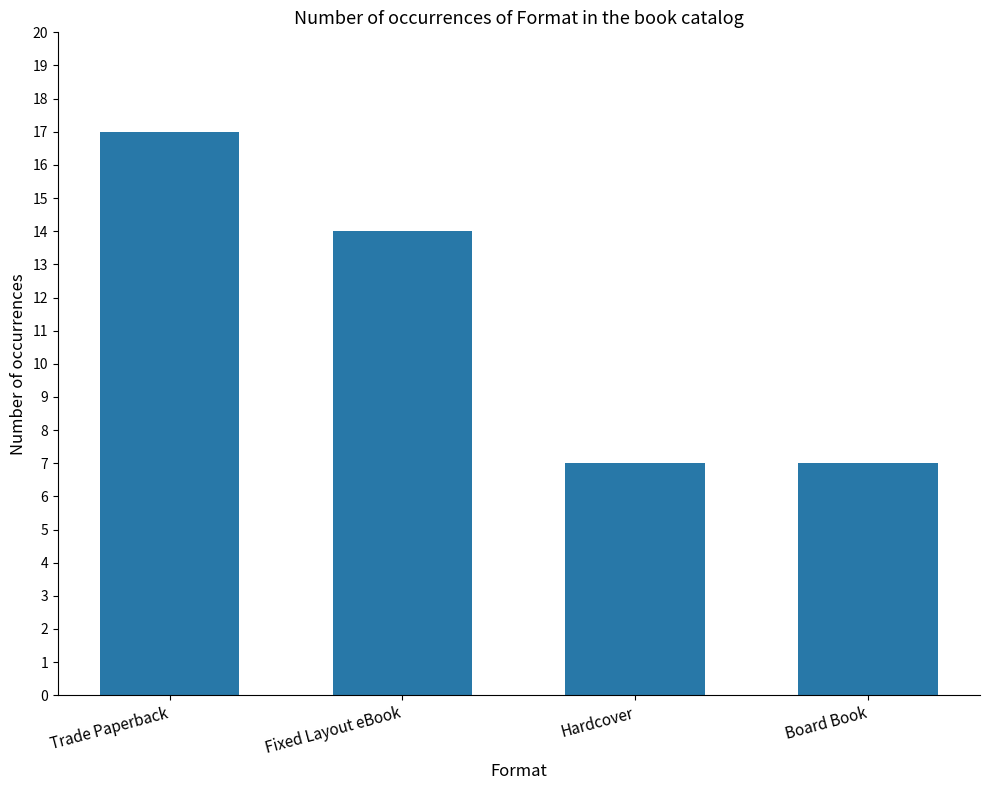

At which category does the chart reach its peak across all series?

Trade Paperback